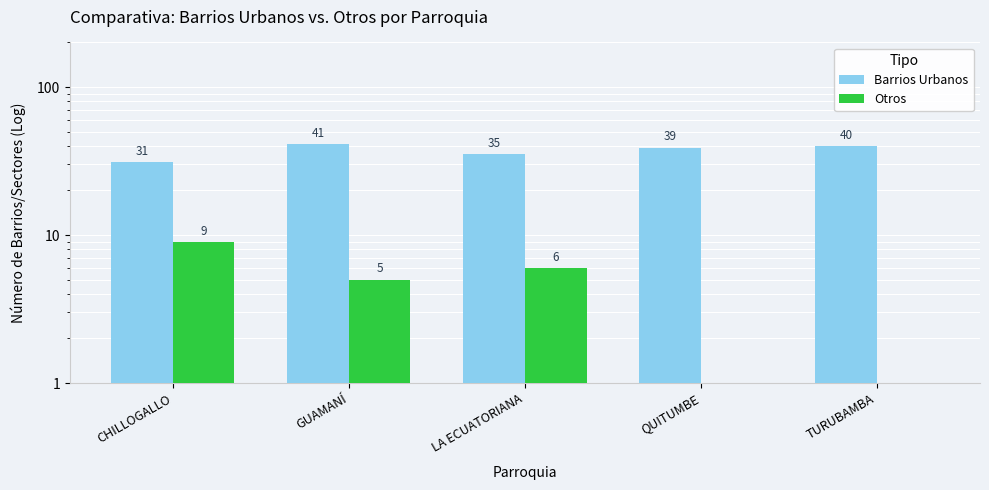

Which category has the highest value across all series?

GUAMANÍ